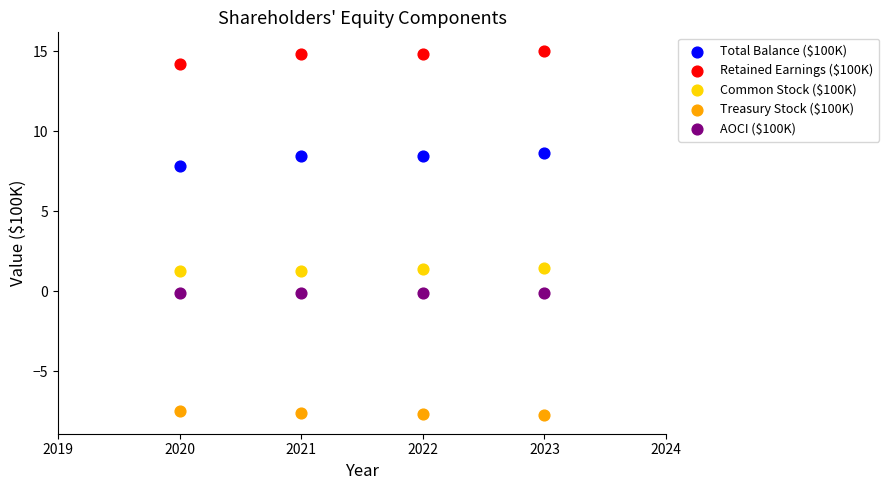

Which series reaches the maximum Y coordinate?

Retained Earnings ($100K)